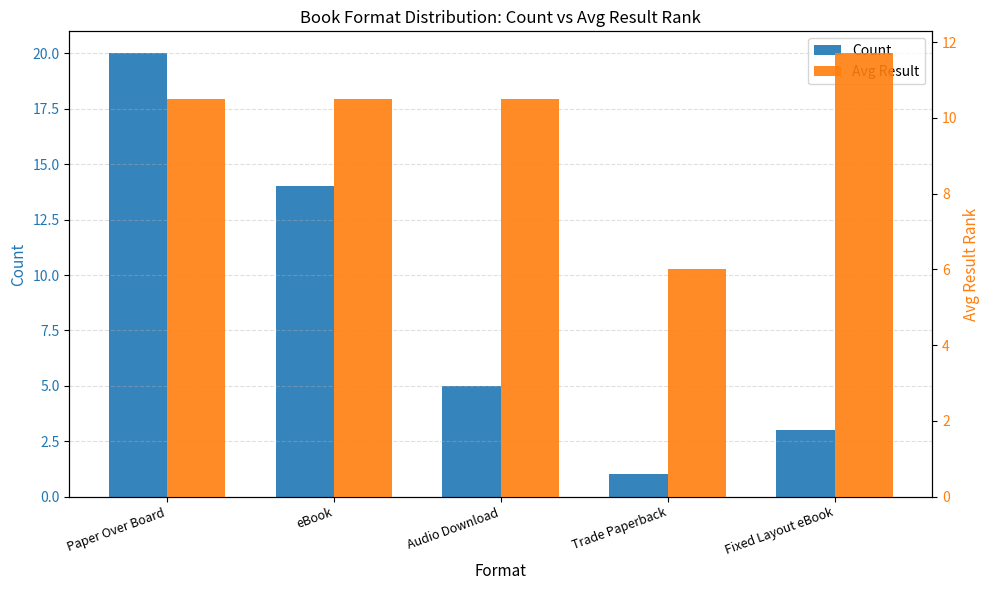

What is the difference between the maximum and minimum values in the Avg Result series?

5.7